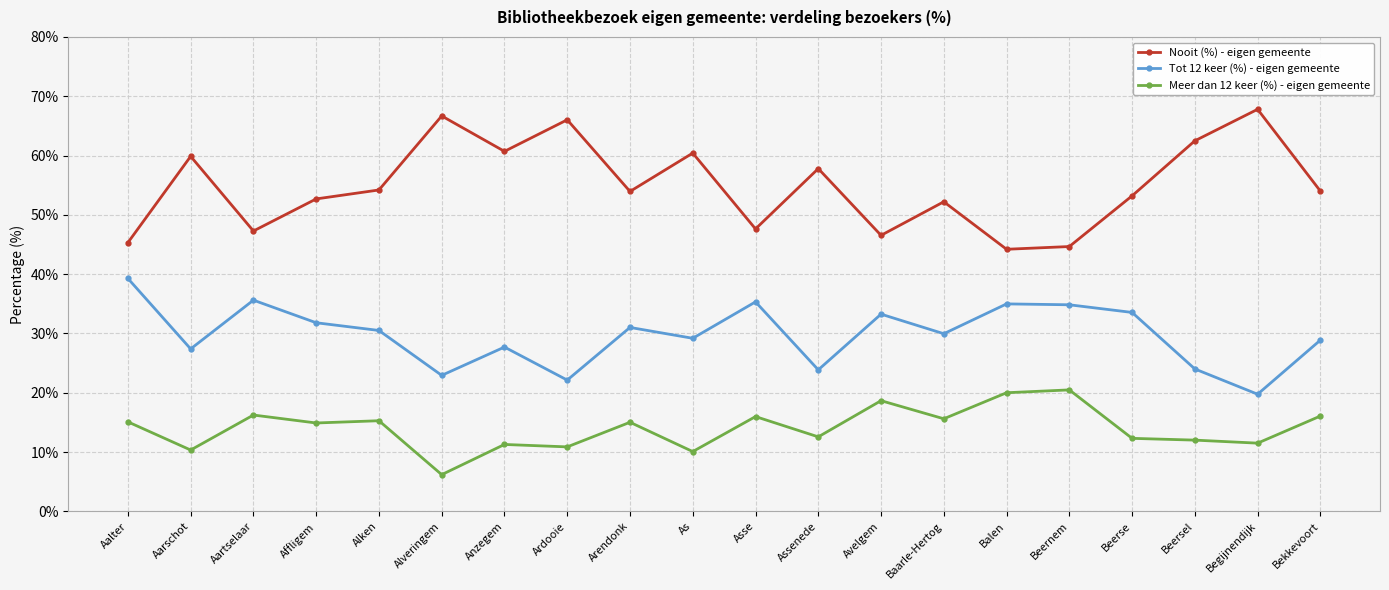

True or false: Nooit (%) - eigen gemeente and Meer dan 12 keer (%) - eigen gemeente cross at least once.

False